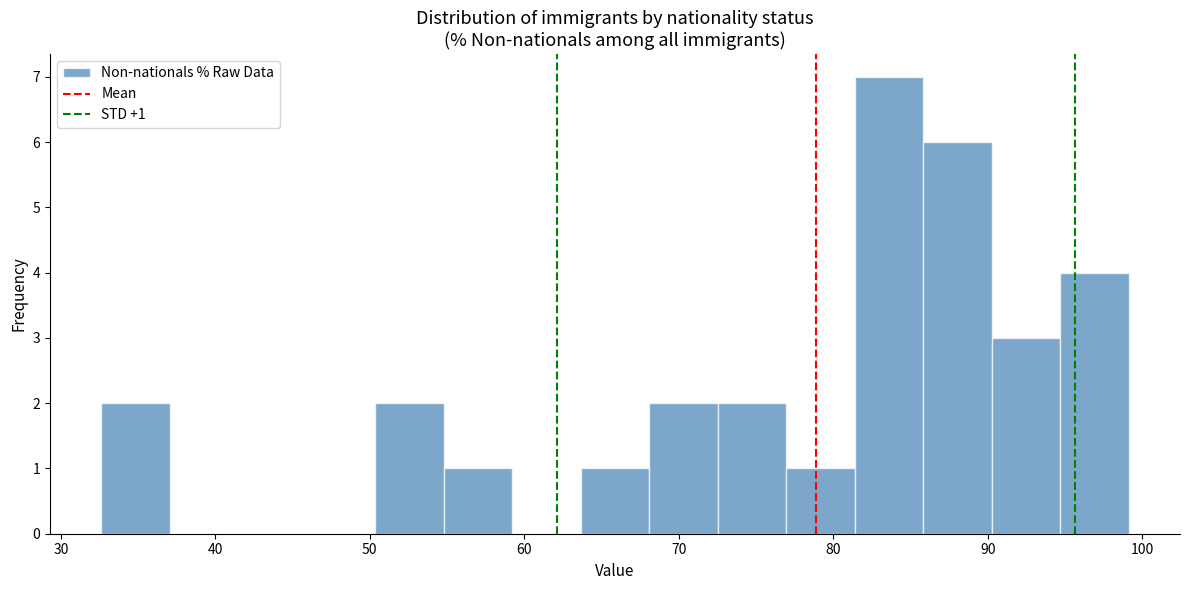

Over which range of the x-axis is the bar tallest?

81 to 86